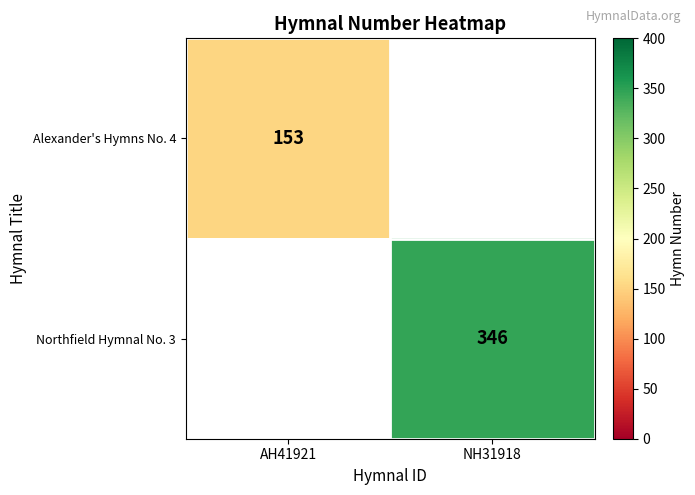

True or false: Alexander's Hymns No. 4 has a value of 153 at AH41921.

True